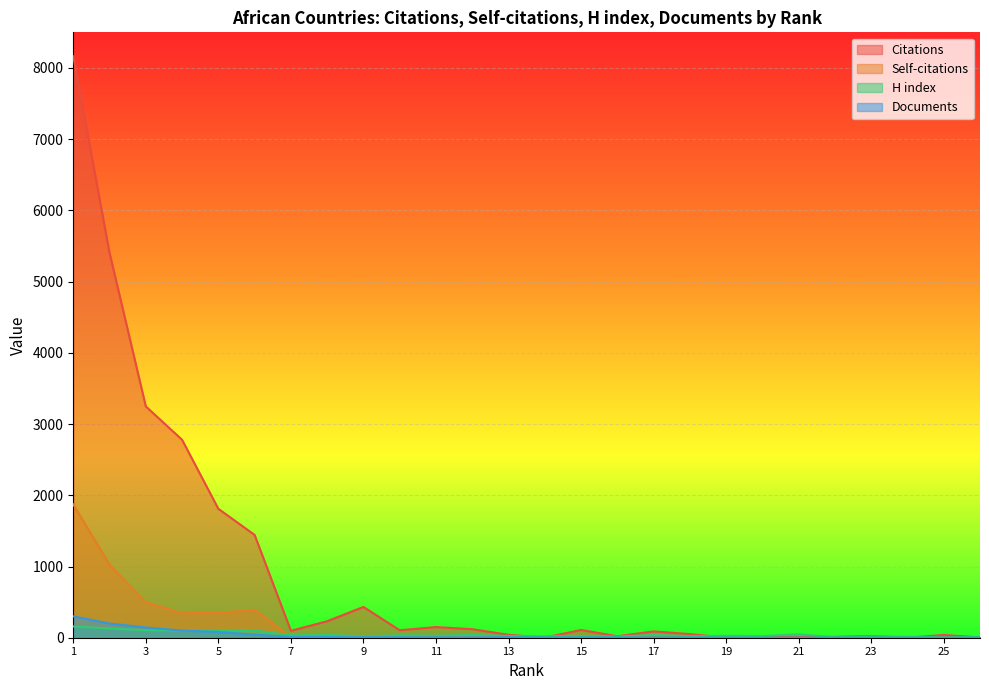

Which series has the widest spread of values?

Citations